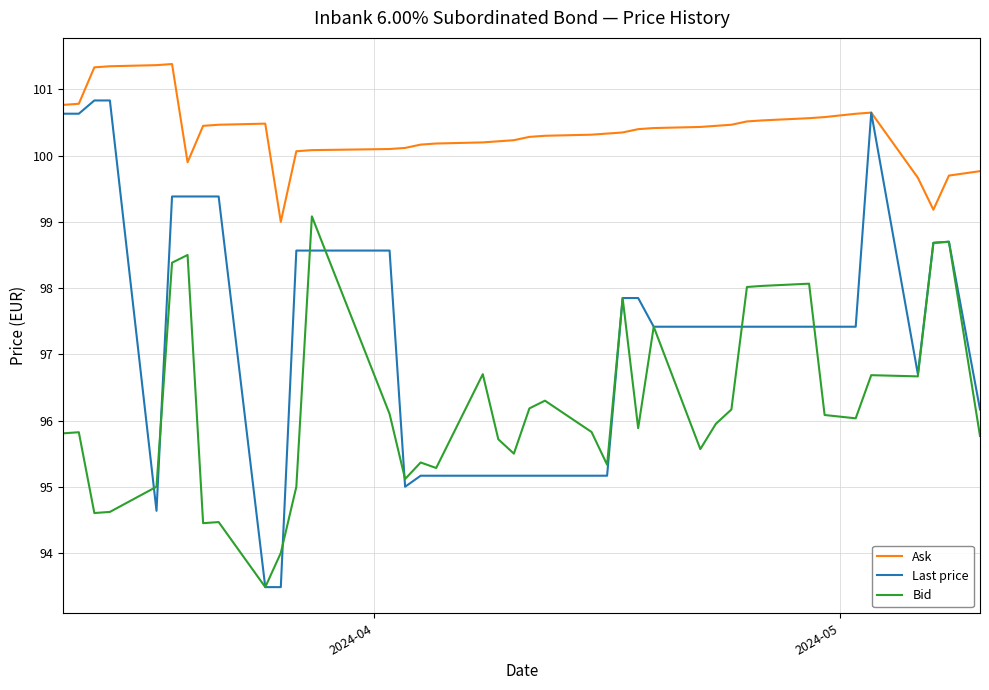

How many lines are shown in the chart?

3